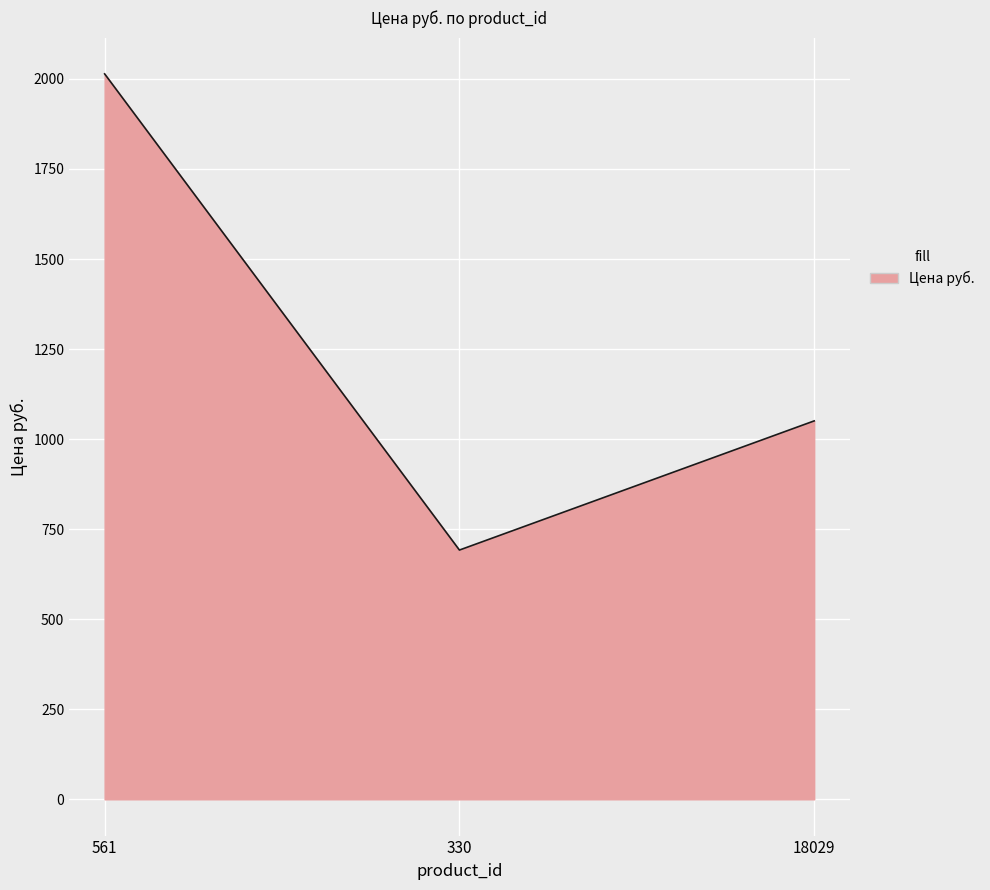

What position from the left is 18029?

3